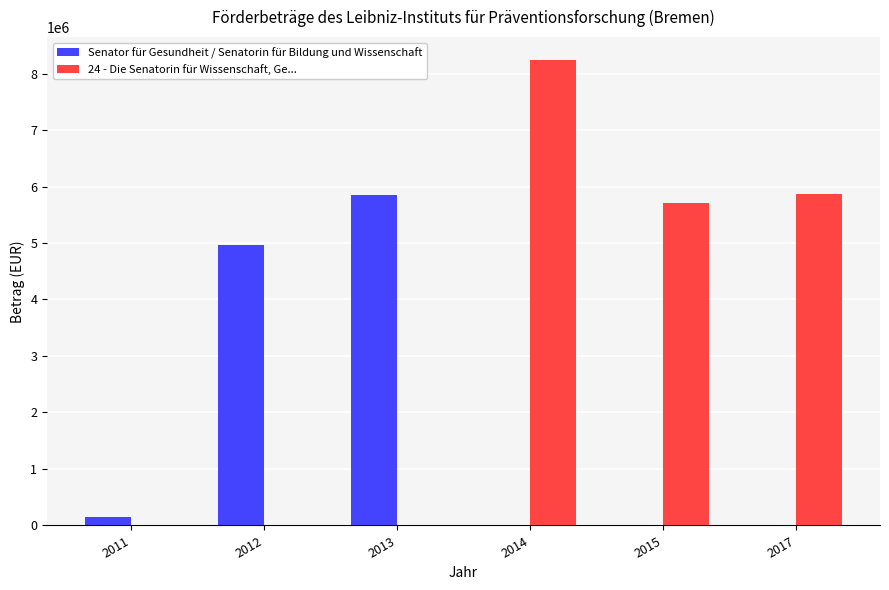

Is it true that 24 - Die Senatorin für Wissenschaft, Ge... equals 8233000.0 at 2014?

True